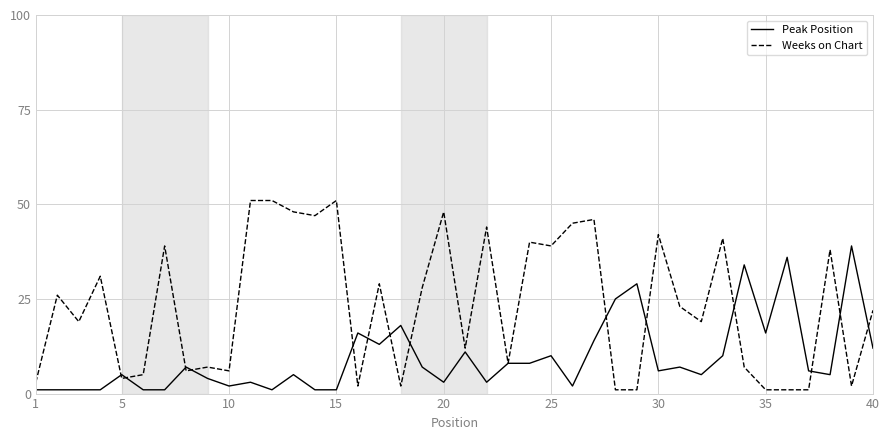

Rank the series by their average value, from lowest to highest.

Peak Position, Weeks on Chart